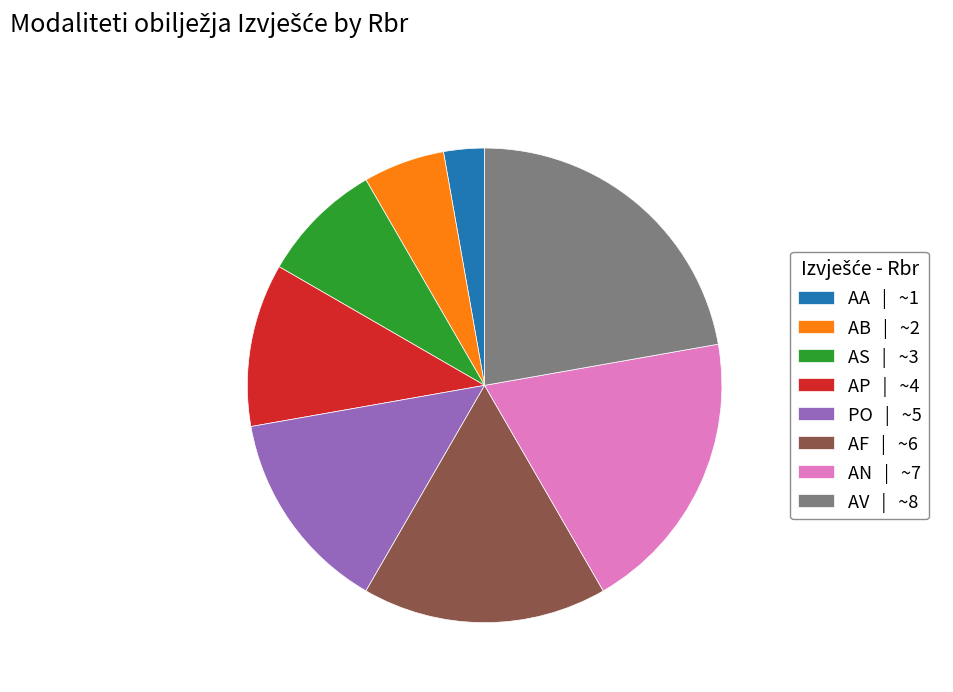

Is the sum of AS | ~3 and AF | ~6 greater than half?

No